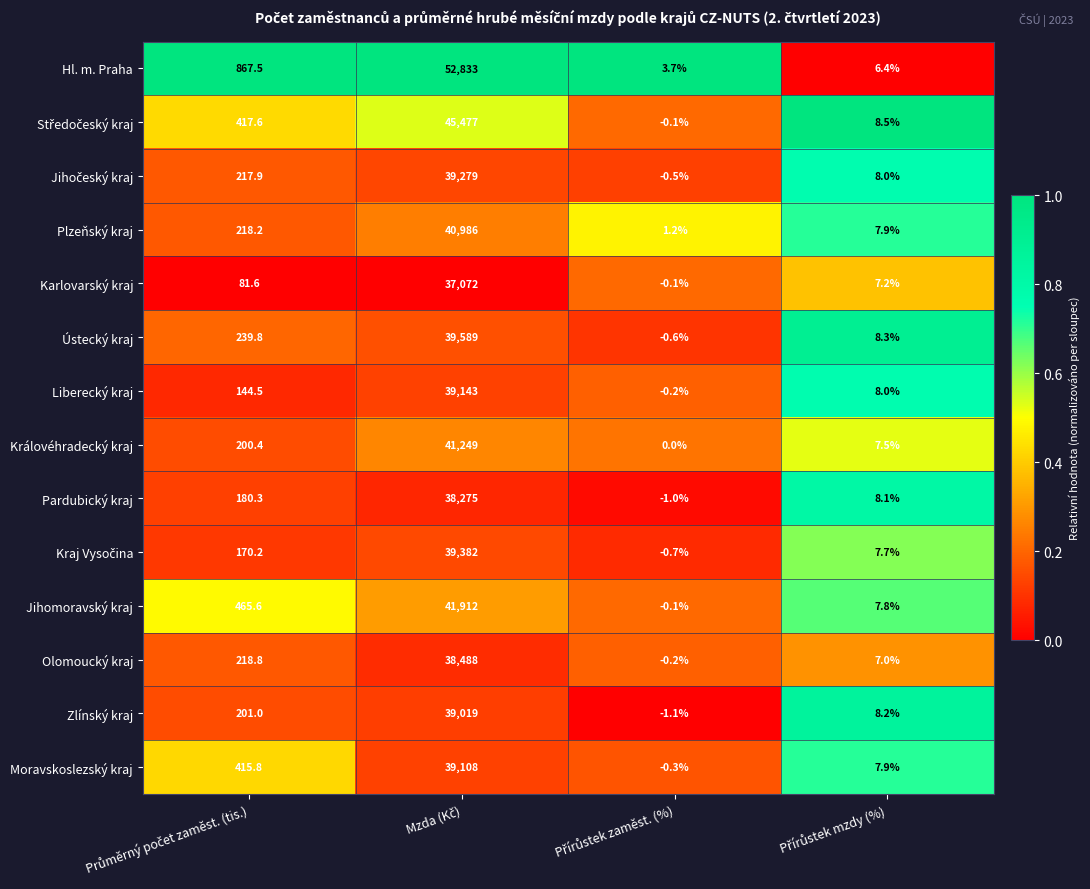

What is the sum of all Hl. m. Praha values?

53710.6